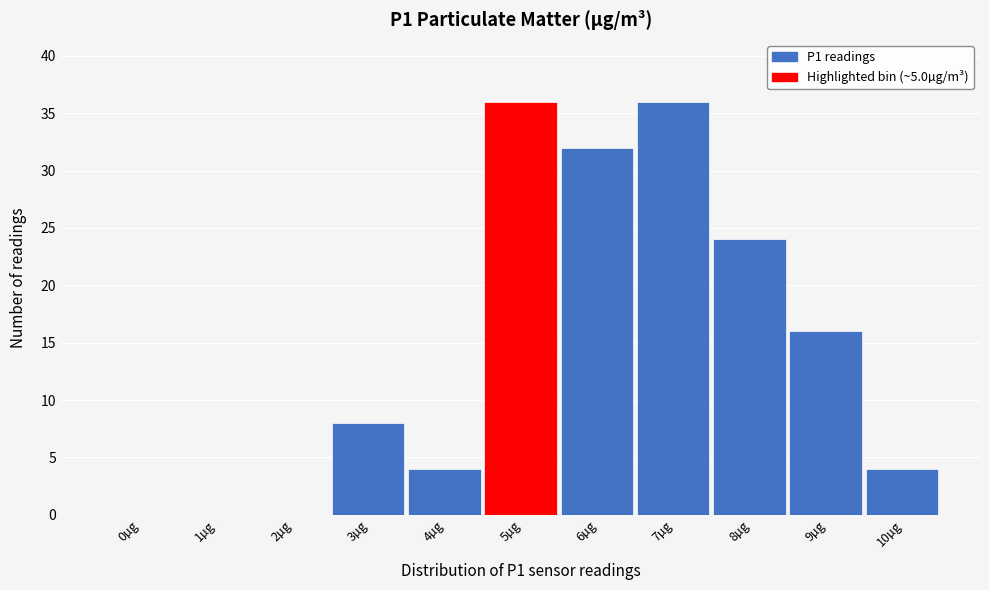

Reading left to right, extract all data points from this chart.

0µg=0	1µg=0	2µg=0	3µg=8	4µg=4	5µg=36	6µg=32	7µg=36	8µg=24	9µg=16	10µg=4